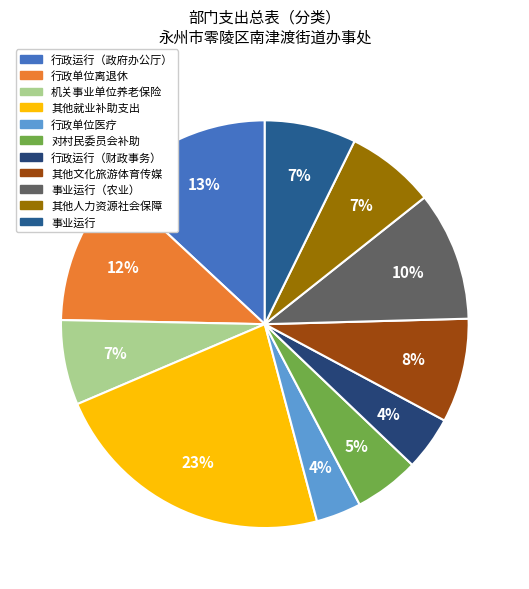

How many segments does this pie chart have?

11